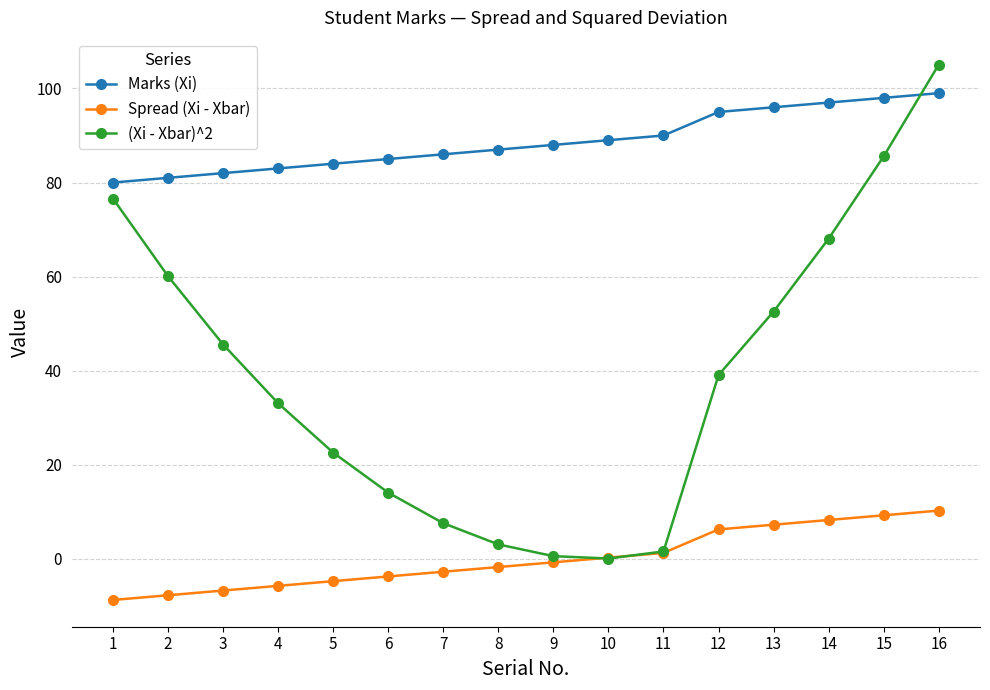

The value of Marks (Xi) at 4 is 83.0. True or false?

True